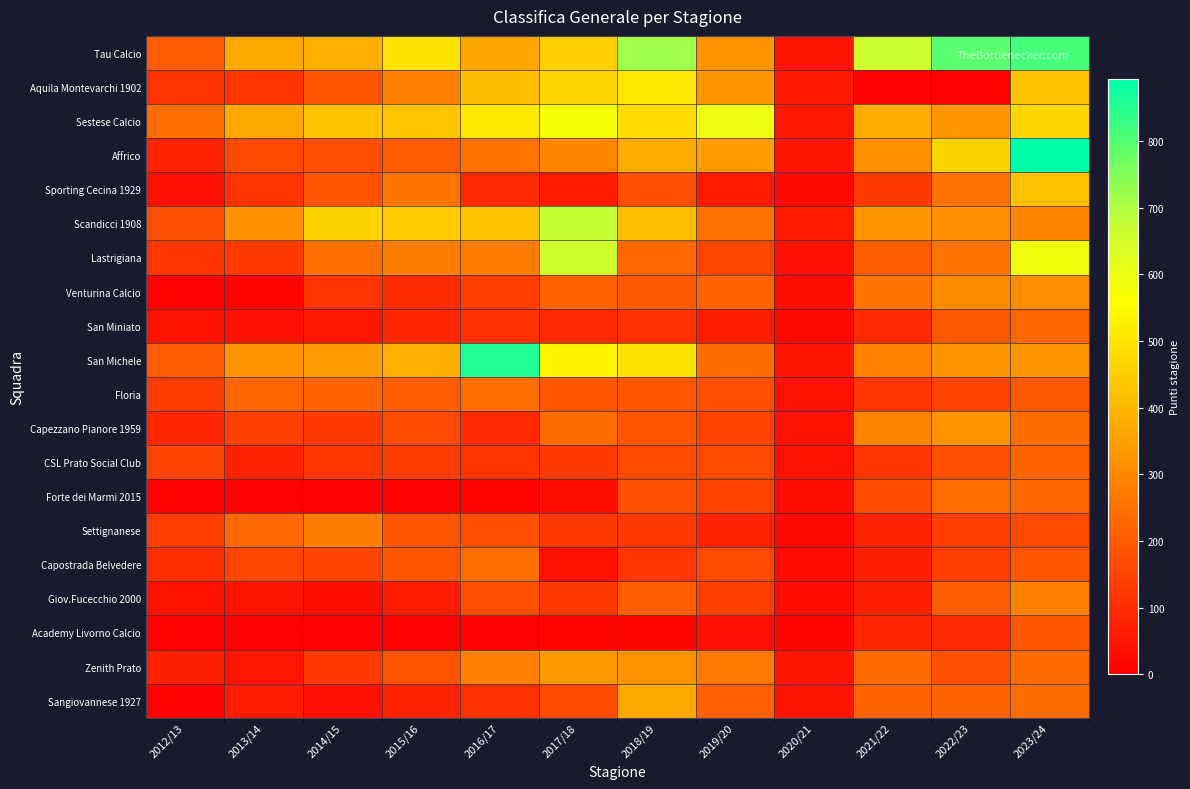

What is the total value across all series at 2023/24?

6953.8